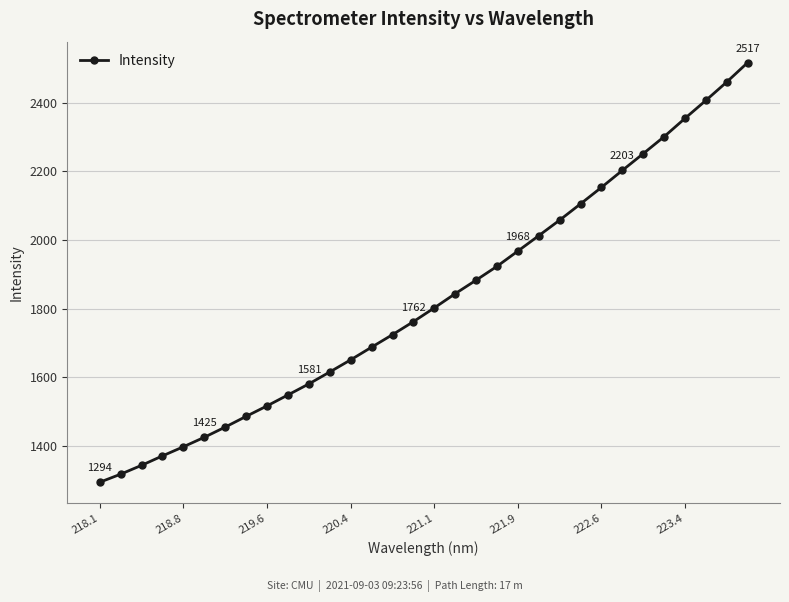

What is the sum of all values?

58420.3